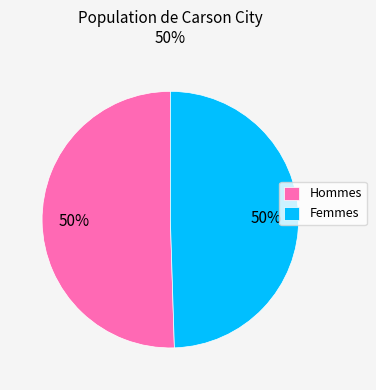

What is the ratio of the value at Hommes to the value at Femmes?

1.0